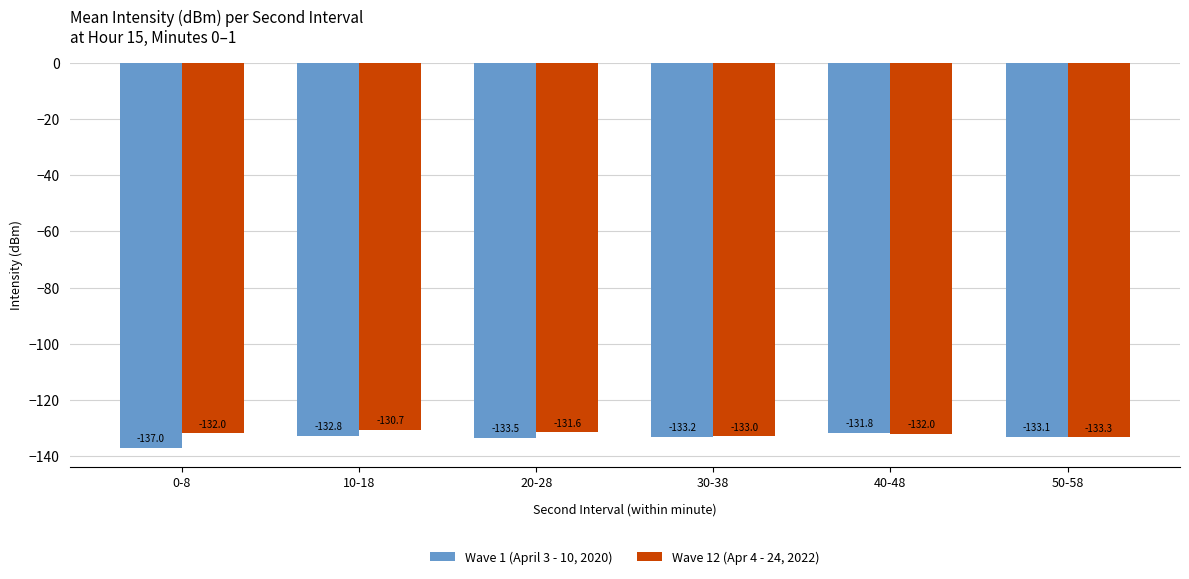

What is the difference between the maximum and minimum values in the Wave 12 (Apr 4 - 24, 2022) series?

2.6